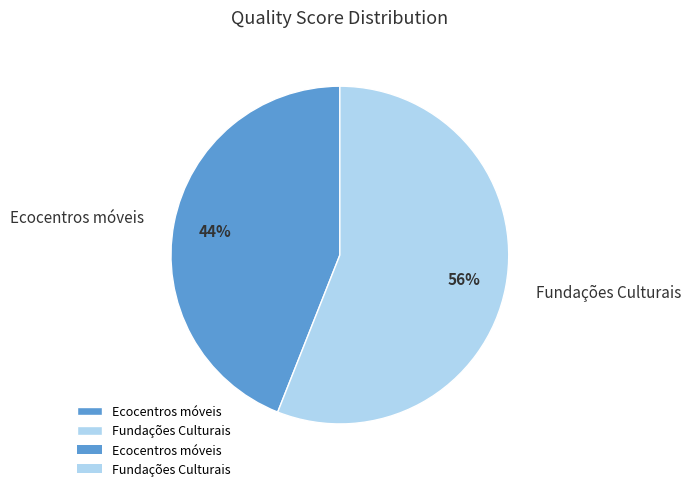

How many slices are in this pie chart?

2